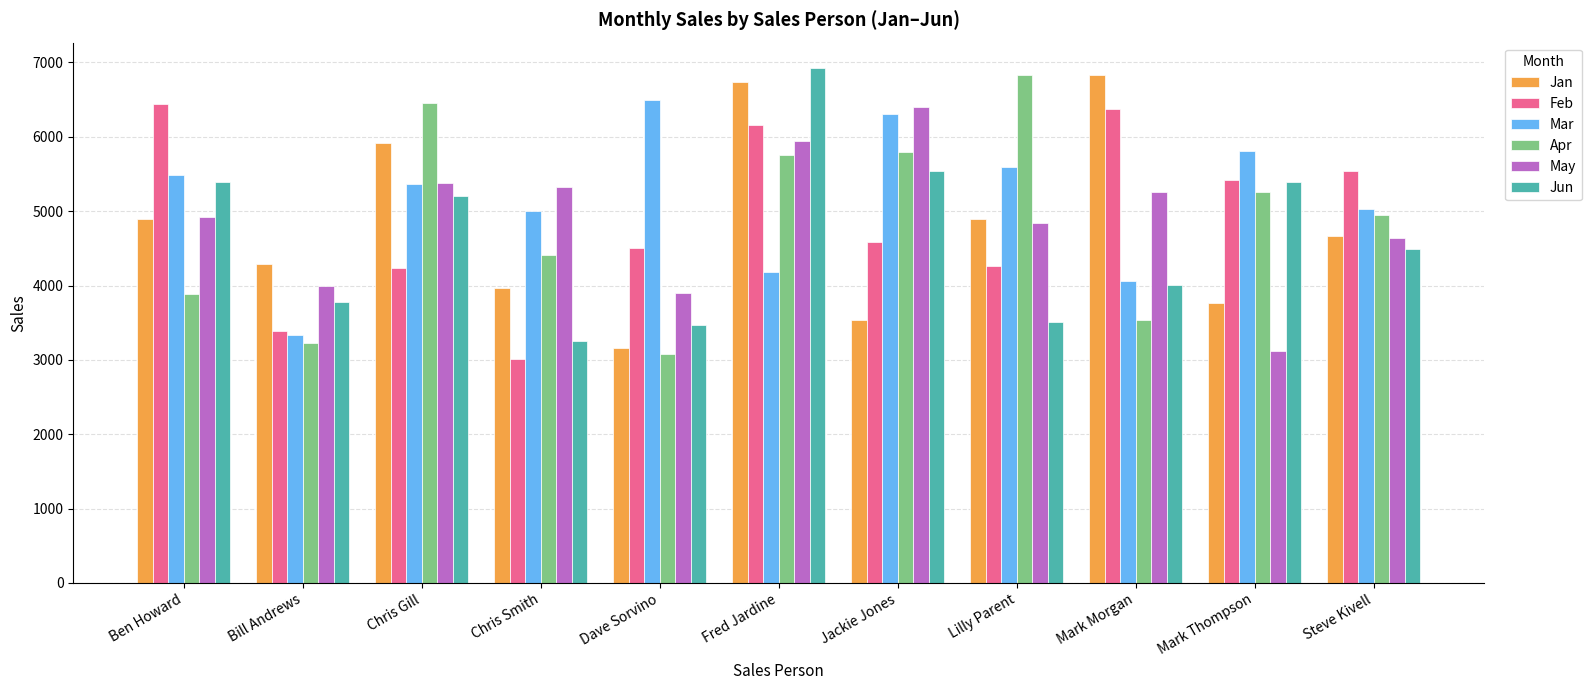

What are all the series names shown in the legend?

Jan, Feb, Mar, Apr, May, Jun